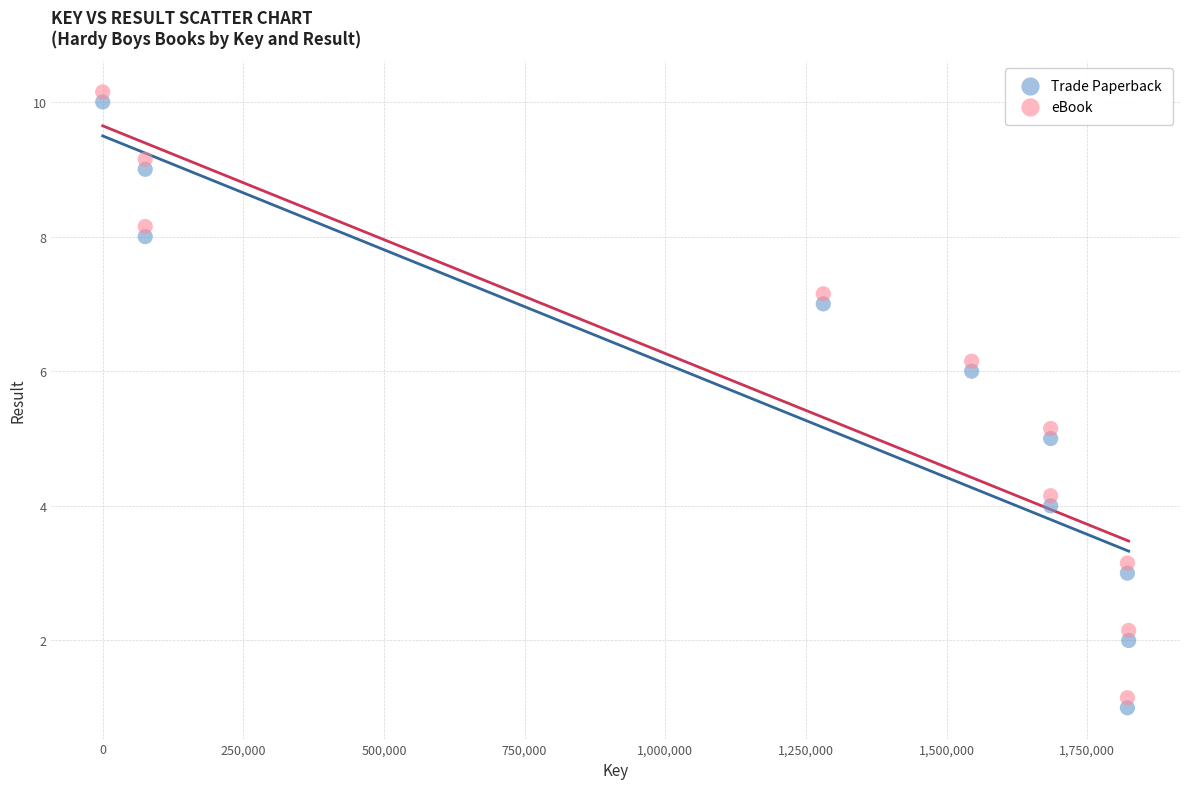

What is the X range (max minus min) for the scatter plot?

1823250.0